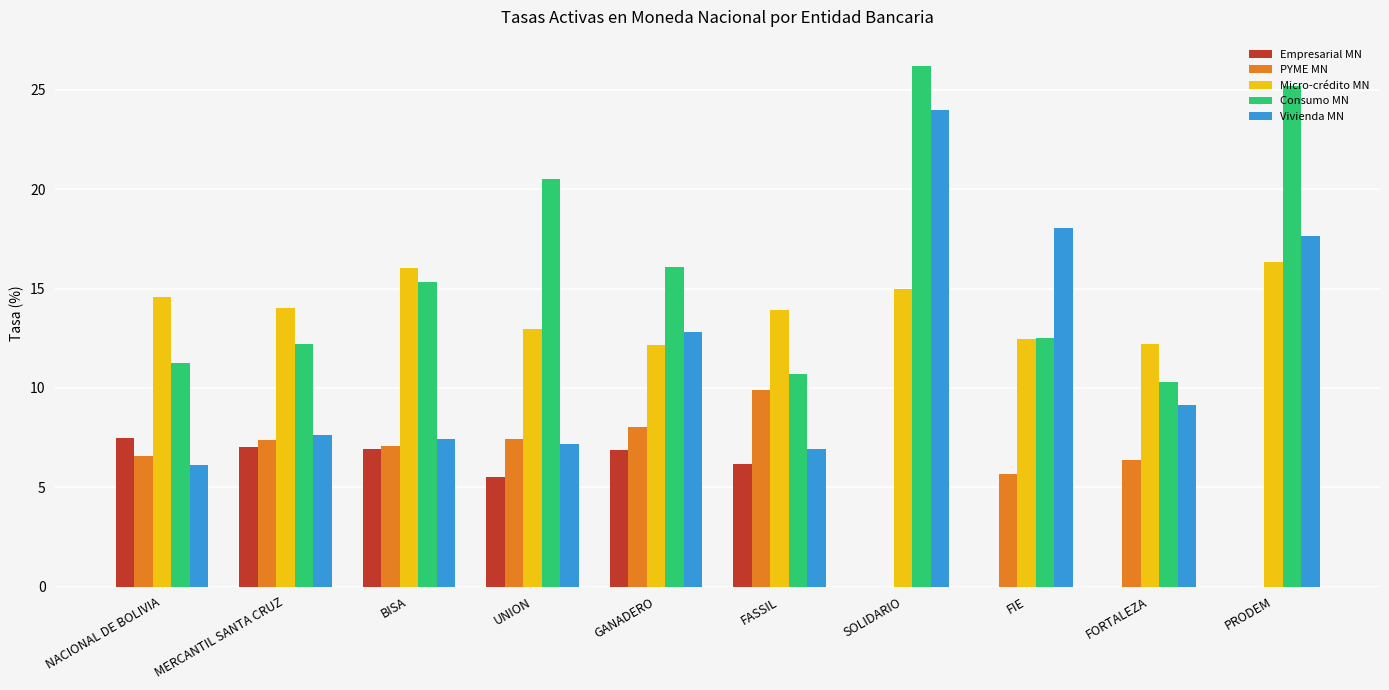

Which series has the widest spread of values?

Vivienda MN